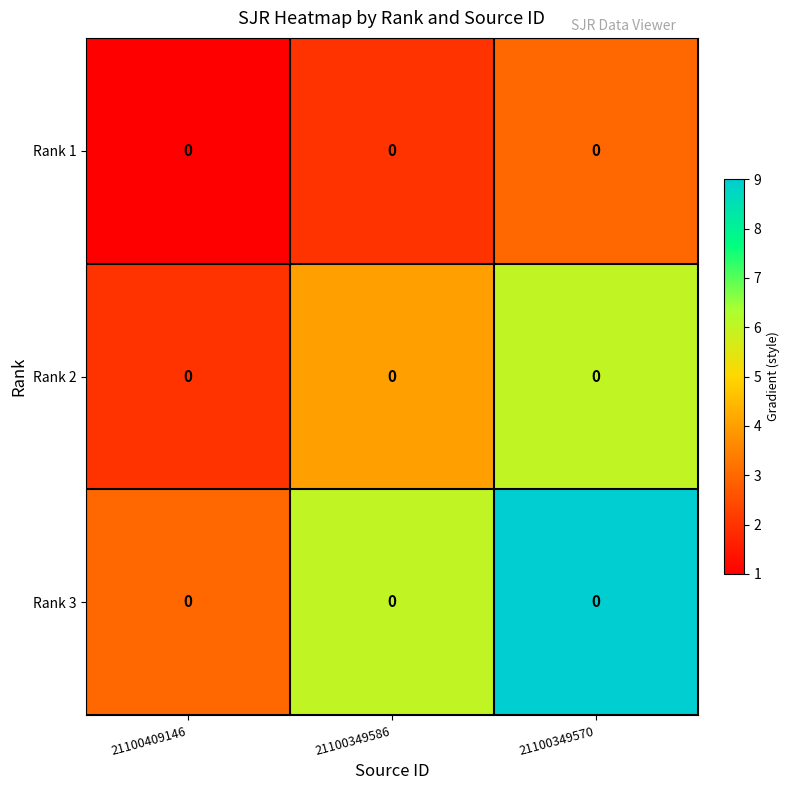

Reading left to right, list all the values displayed in this chart.

Rank 1: 21100409146=0	21100349586=0	21100349570=0
Rank 2: 21100409146=0	21100349586=0	21100349570=0
Rank 3: 21100409146=0	21100349586=0	21100349570=0